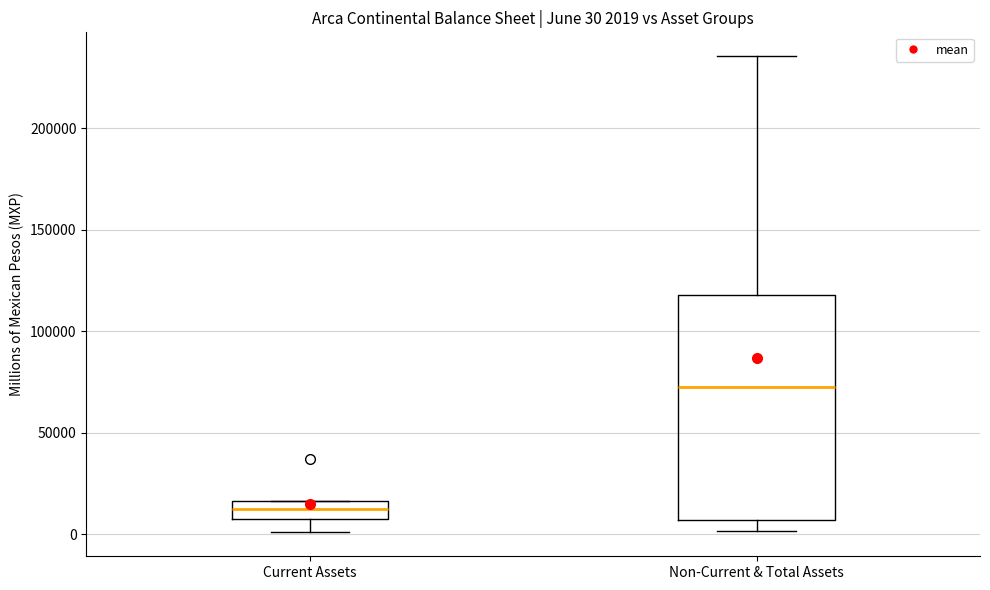

Which box is the tallest, from its lower edge to its upper edge?

Non-Current & Total Assets